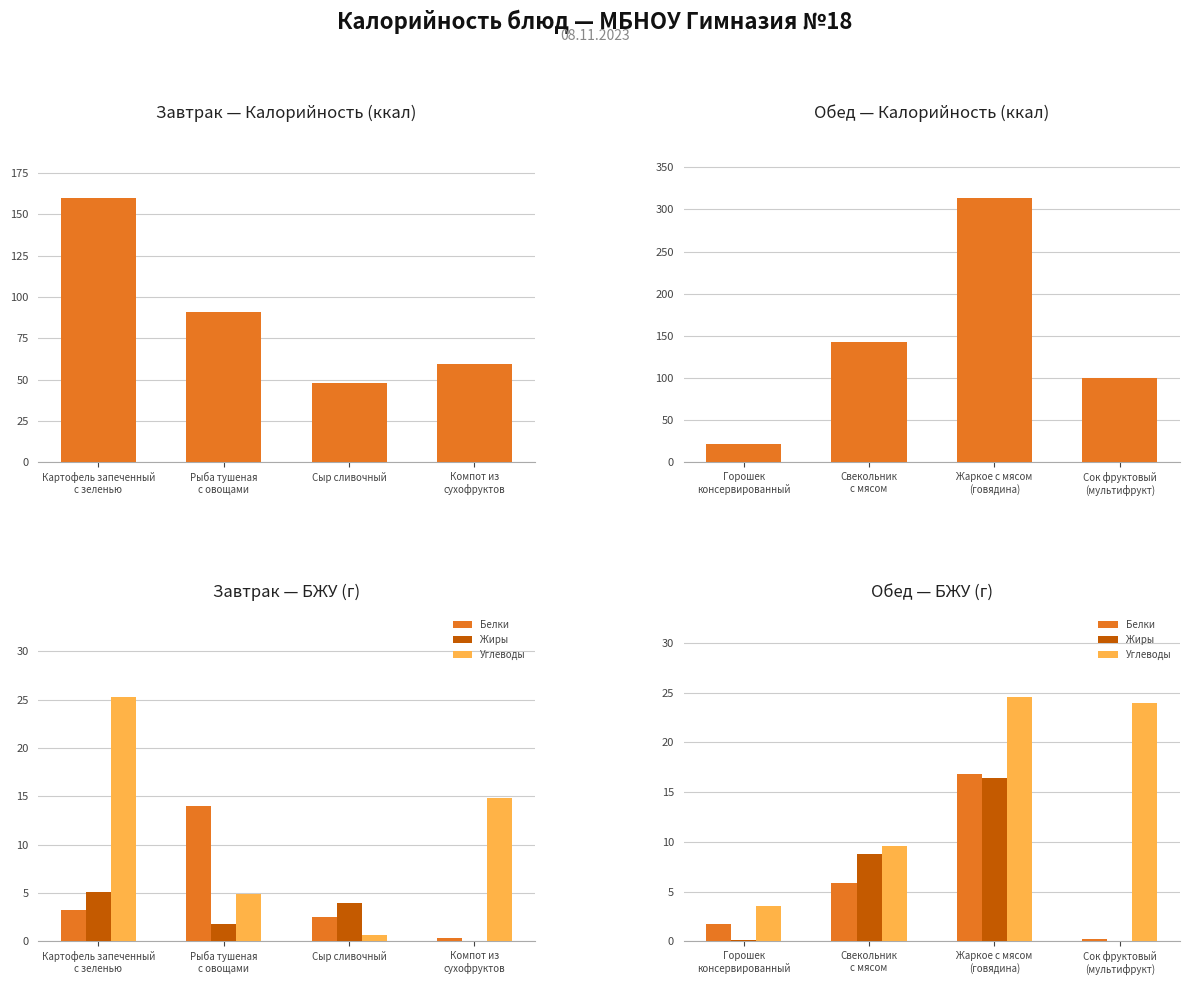

What is the value of the Белки bar at the 2nd from the left?

5.9